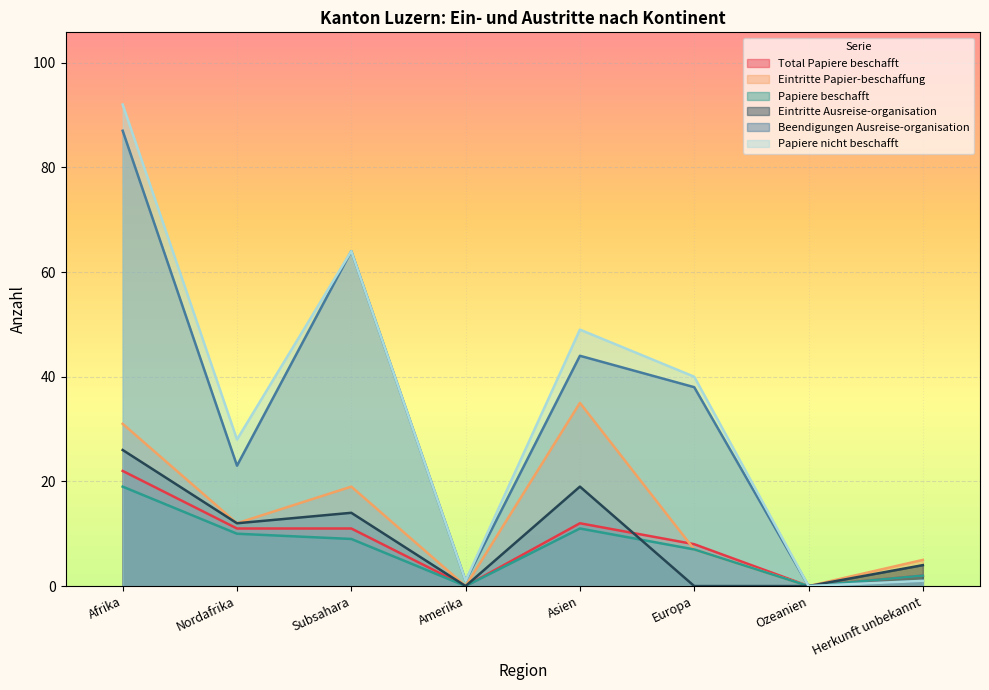

How many interior local peaks does the Eintritte Ausreise-organisation series have?

2